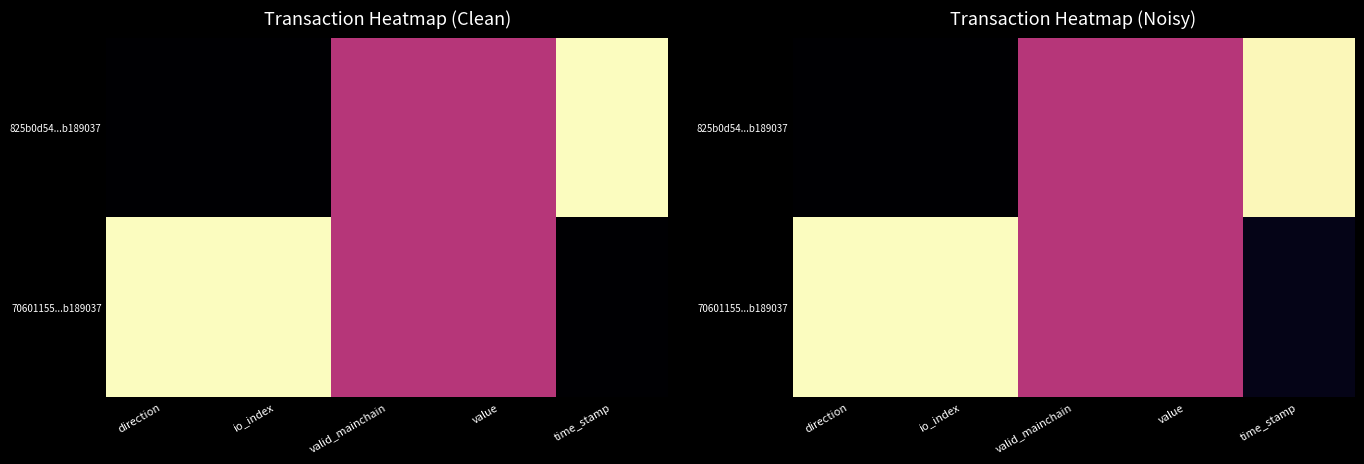

How many values in 825b0d54...b189037 are above zero?

3